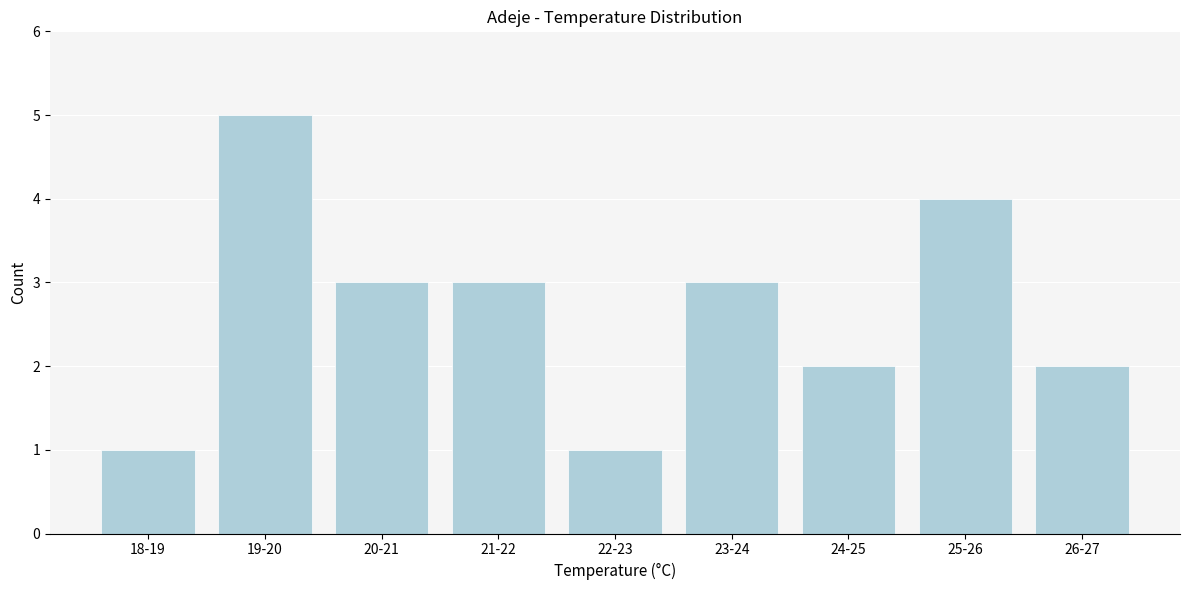

Reading right to left, list all the values displayed in this chart.

2	4	2	3	1	3	3	5	1